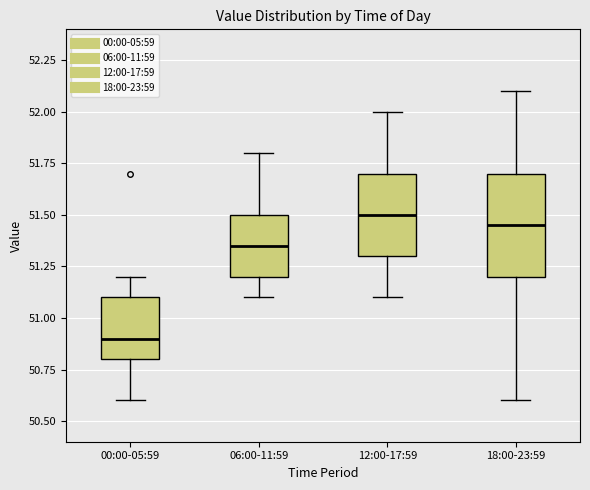

Where is the lower edge of the box for 00:00-05:59 on the y-axis? The values are not printed on the chart, so give them approximately, as read against the axis.

50.80